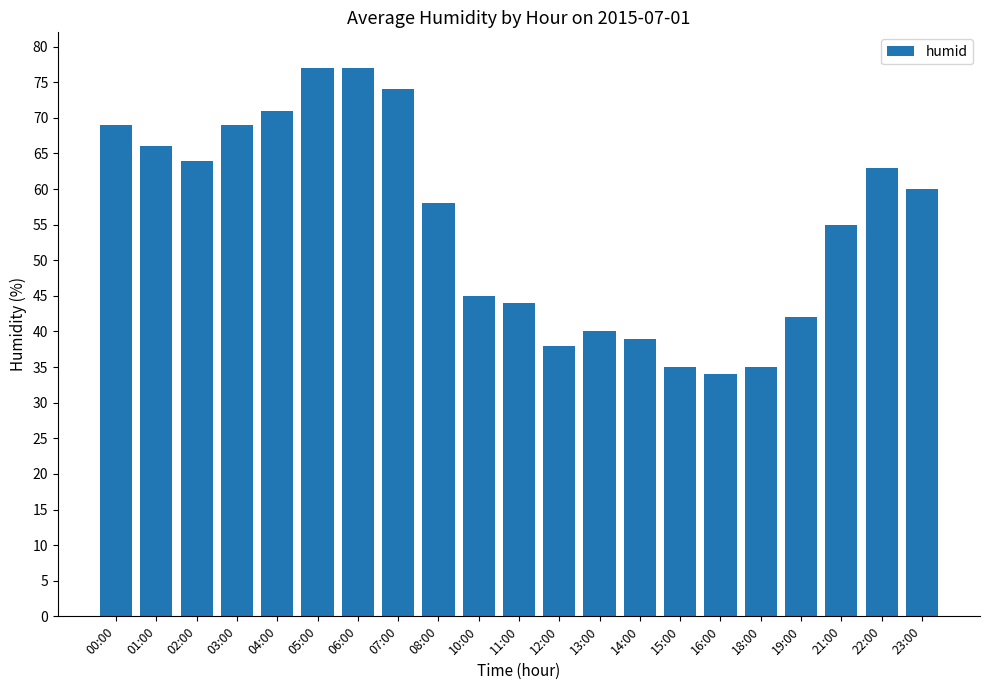

The chart shows a value of 64 at 02:00. True or false?

True